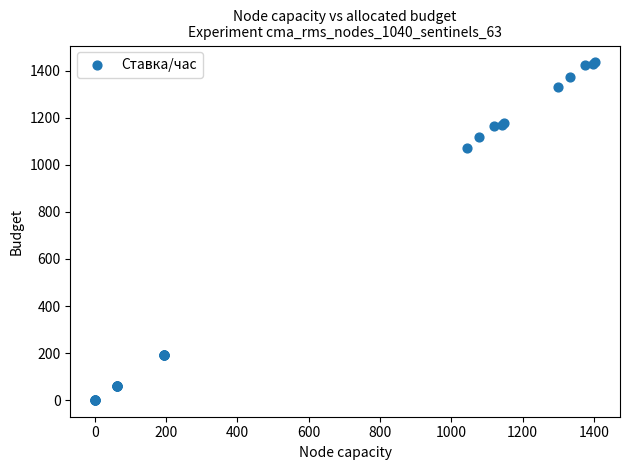

What Y value in the scatter plot is closest to 717?

1072.7